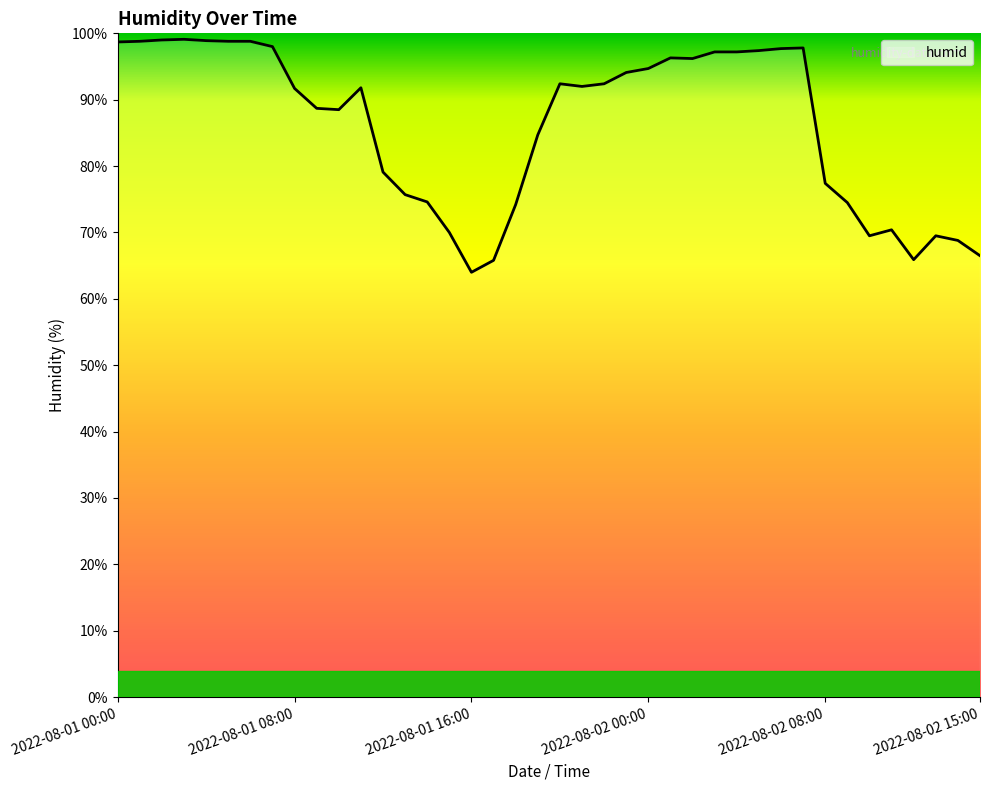

What is the difference between the maximum and minimum values?

35.1